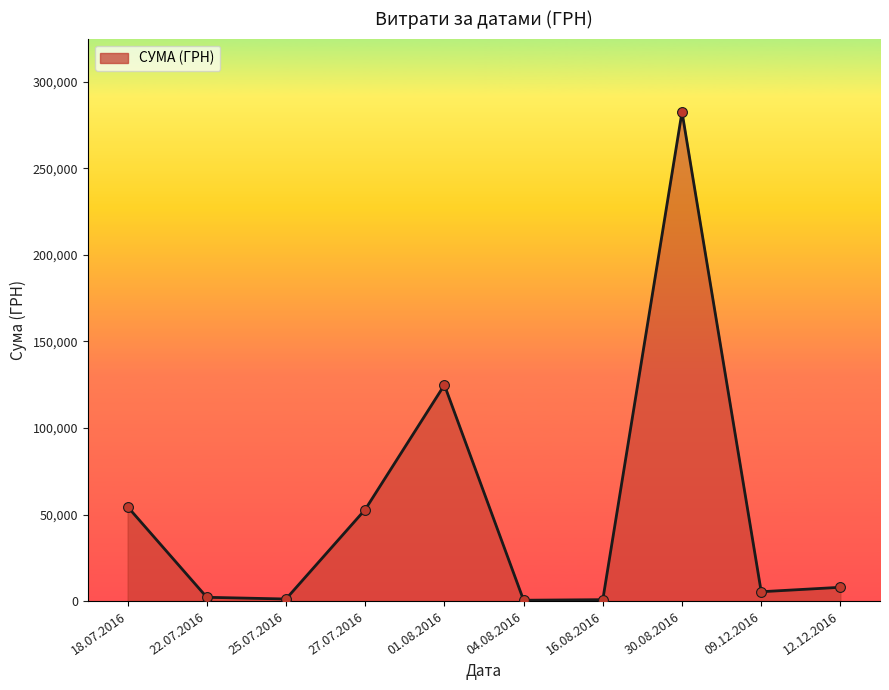

Between 18.07.2016 and 30.08.2016, which is larger?

30.08.2016